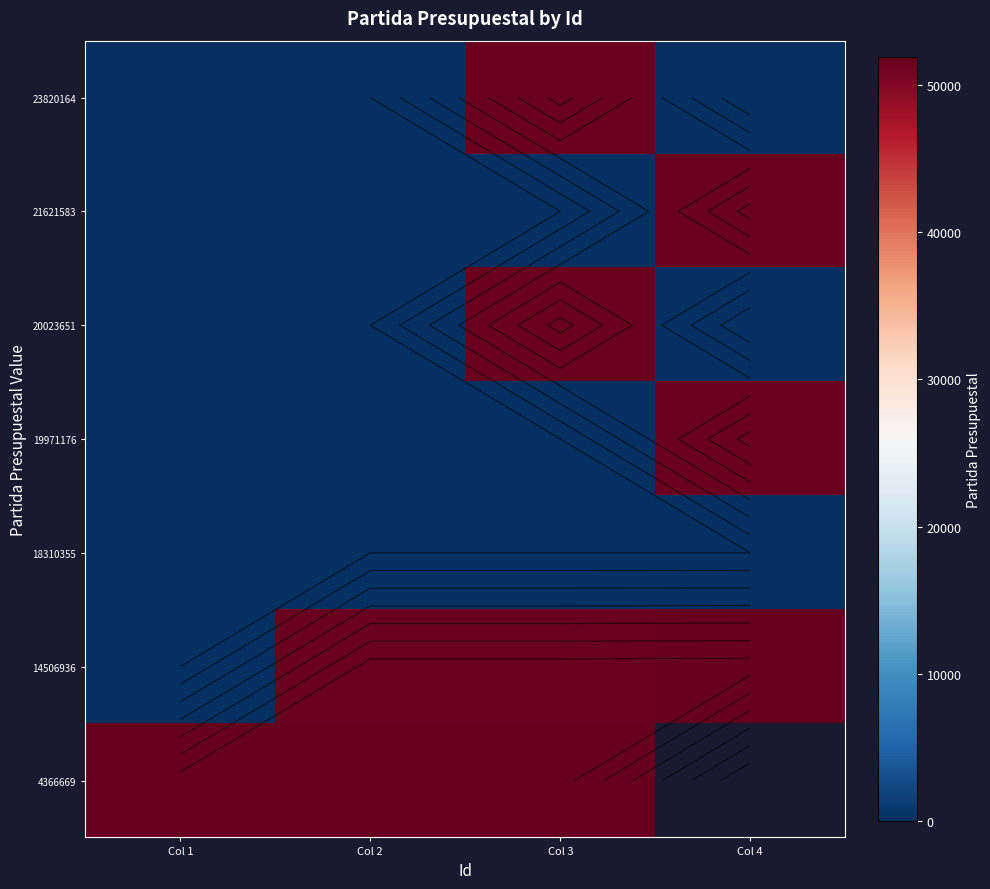

Is it true that 4366669 equals 10829.4 at Col 3?

False